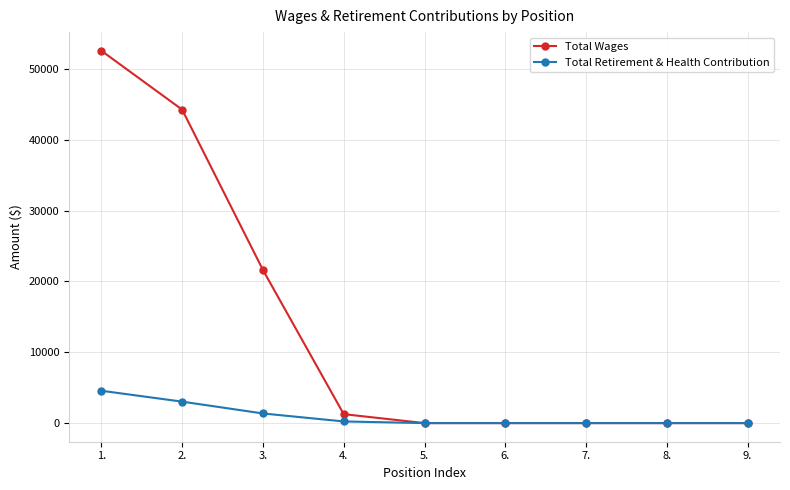

What is the highest value of the Total Retirement & Health Contribution series?

4570